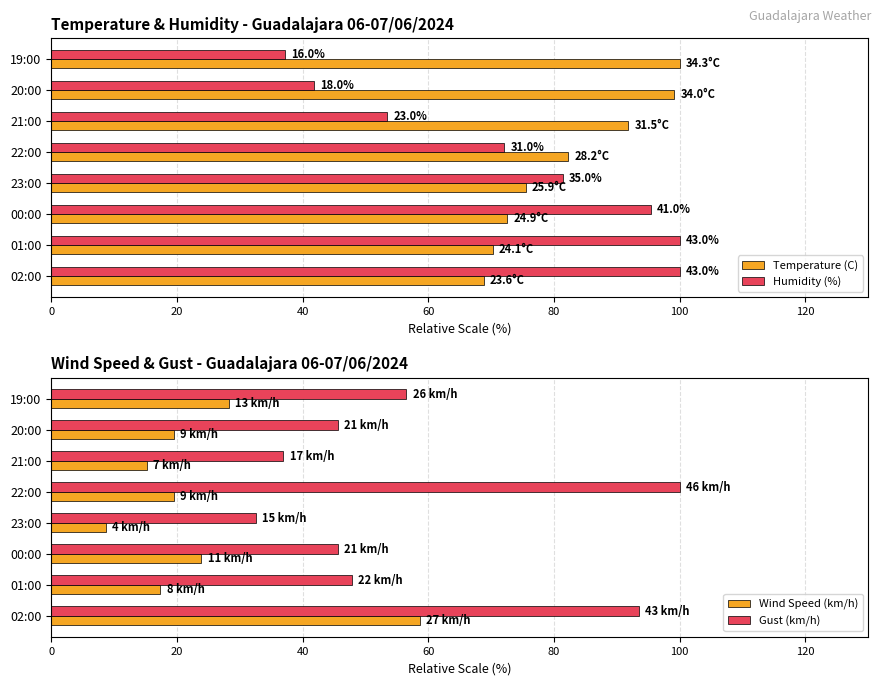

The value of Wind Speed (km/h) at 23:00 is 3.7. True or false?

False